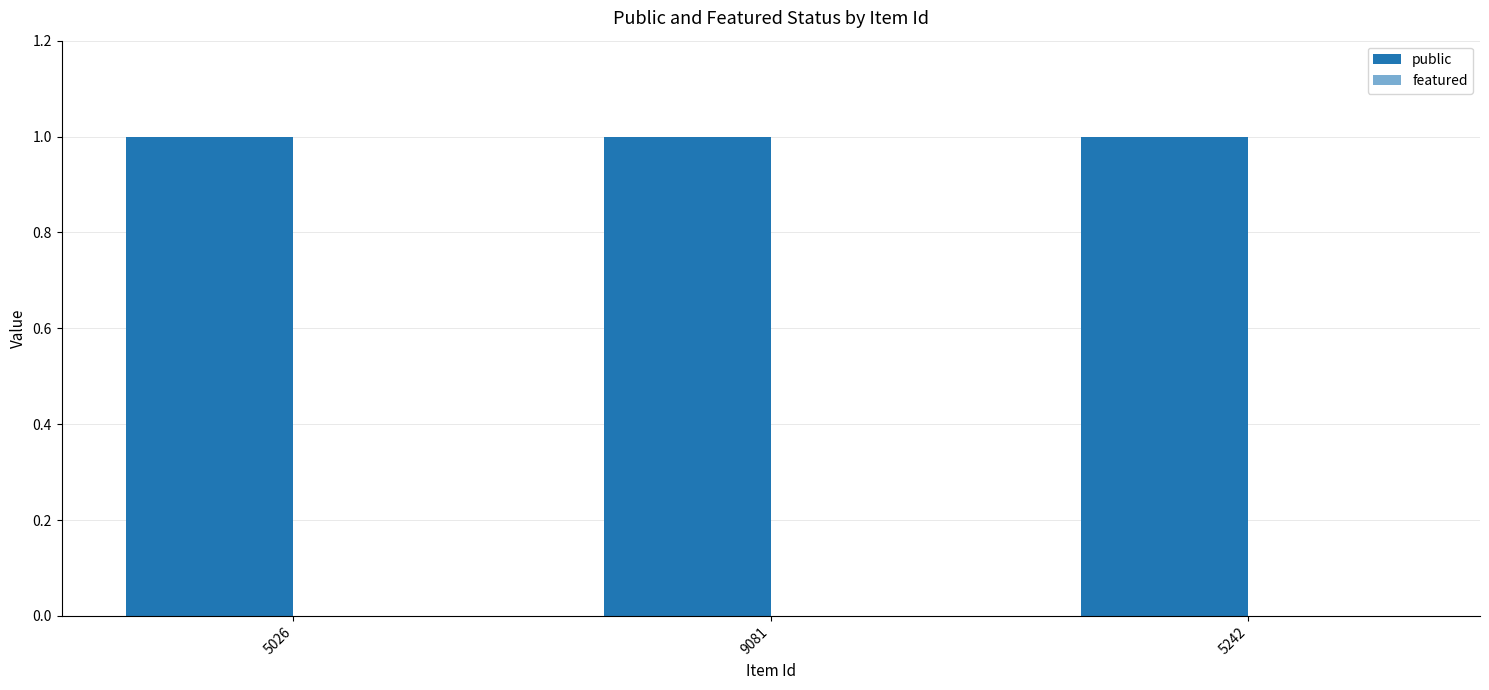

What is the label of the 1st bar from the right?

5242